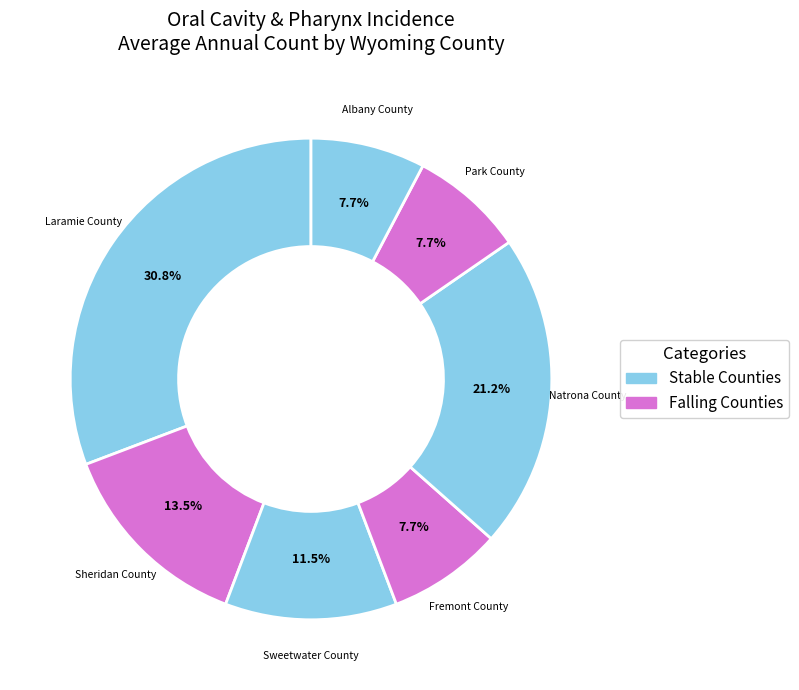

Which slice is the largest?

Laramie County